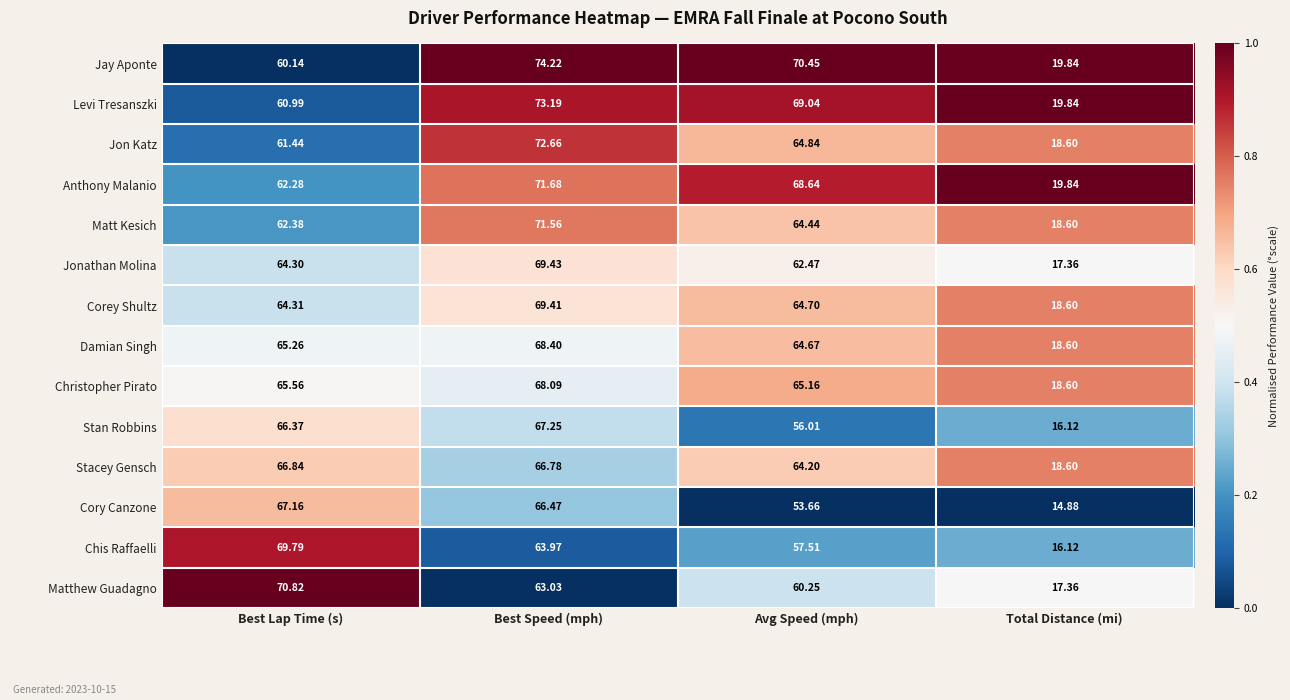

Where is Damian Singh nearest to the value 43?

Avg Speed (mph)